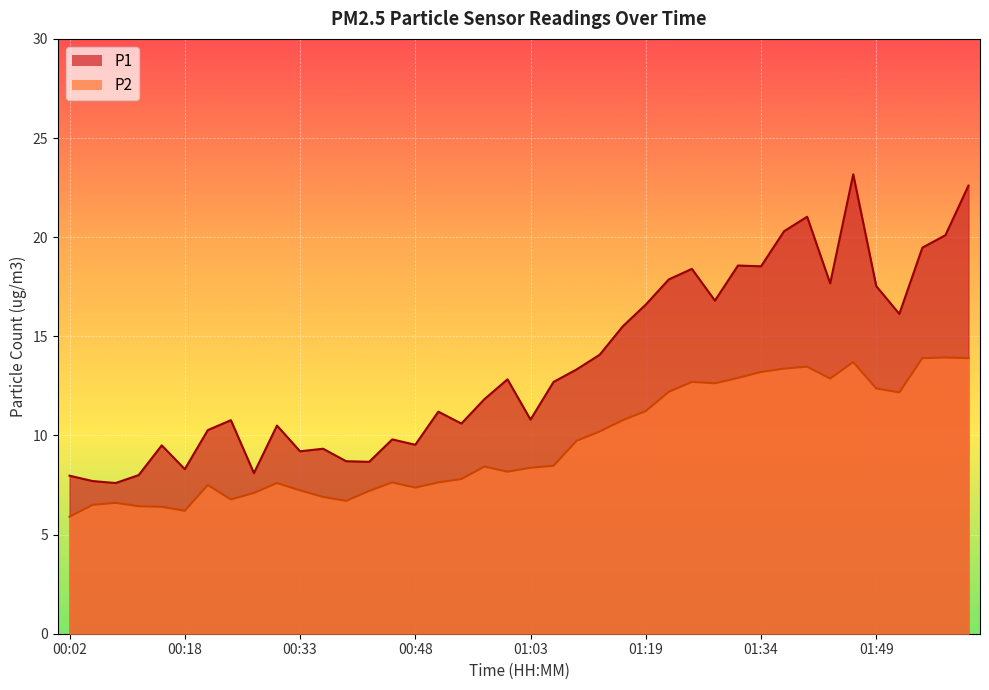

Reading left to right, what are all the values shown in this chart?

P1: 8.0	7.7	7.6	8.0	9.5	8.3	10.3	10.8	8.1	10.5	9.2	9.3	8.7	8.7	9.8	9.5	11.2	10.6	11.8	12.8	10.8	12.7	13.3	14.1	15.5	16.6	17.9	18.4	16.8	18.6	18.5	20.3	21.0	17.7	23.2	17.5	16.1	19.5	20.1	22.6
P2: 5.9	6.5	6.6	6.4	6.4	6.2	7.5	6.8	7.1	7.6	7.2	6.9	6.7	7.2	7.6	7.4	7.6	7.8	8.4	8.2	8.4	8.5	9.7	10.2	10.8	11.2	12.2	12.7	12.6	12.9	13.2	13.4	13.5	12.9	13.7	12.4	12.2	13.9	13.9	13.9